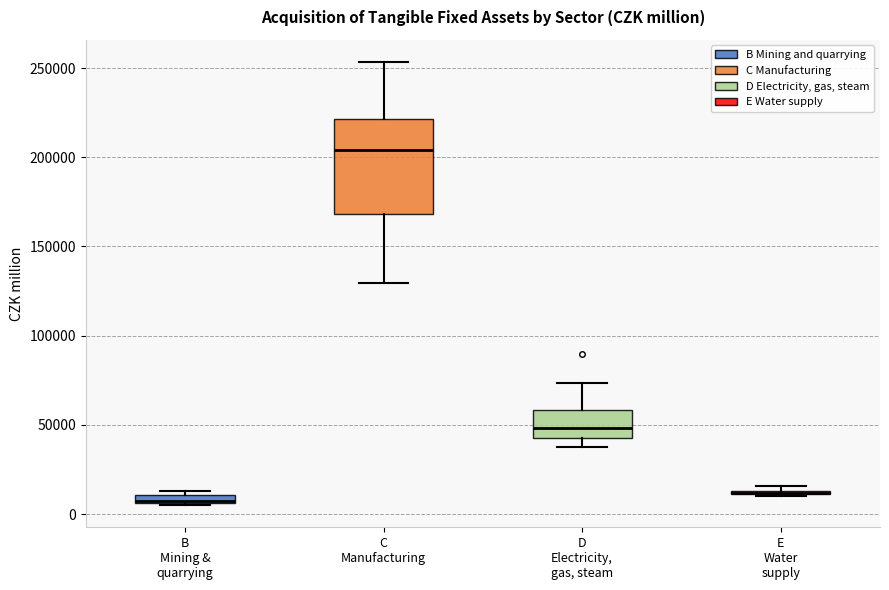

Comparing the boxes themselves (not the whiskers), which one is the tallest?

C Manufacturing